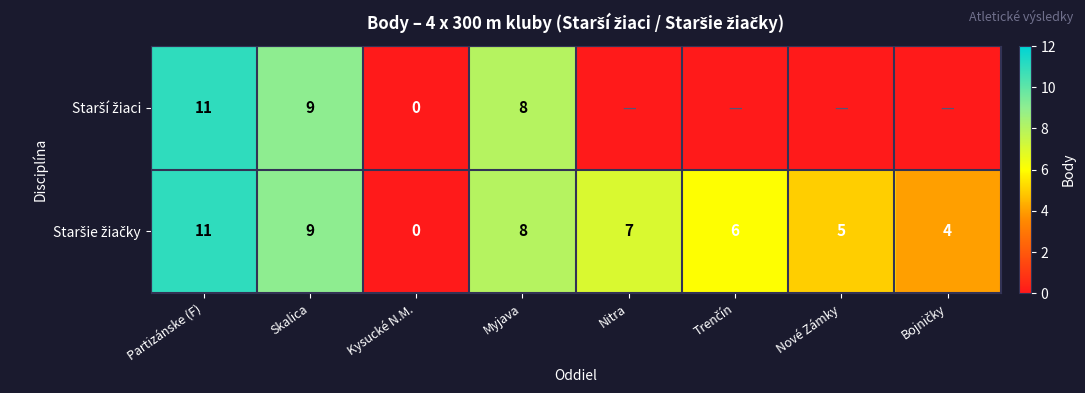

Which series has the largest total across all categories?

Staršie žiačky